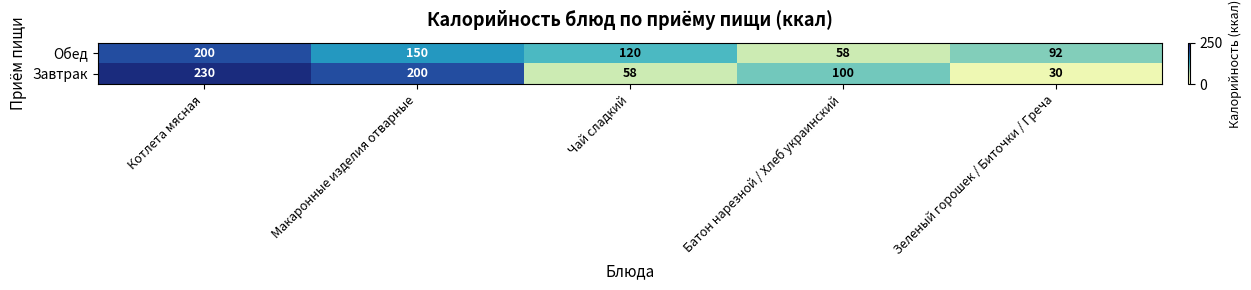

Where does the Завтрак series first go above 100?

Котлета мясная